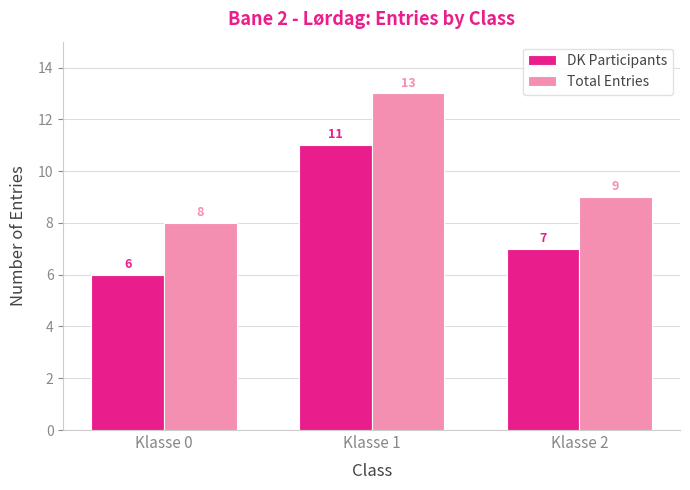

What is the maximum value shown in the chart?

13